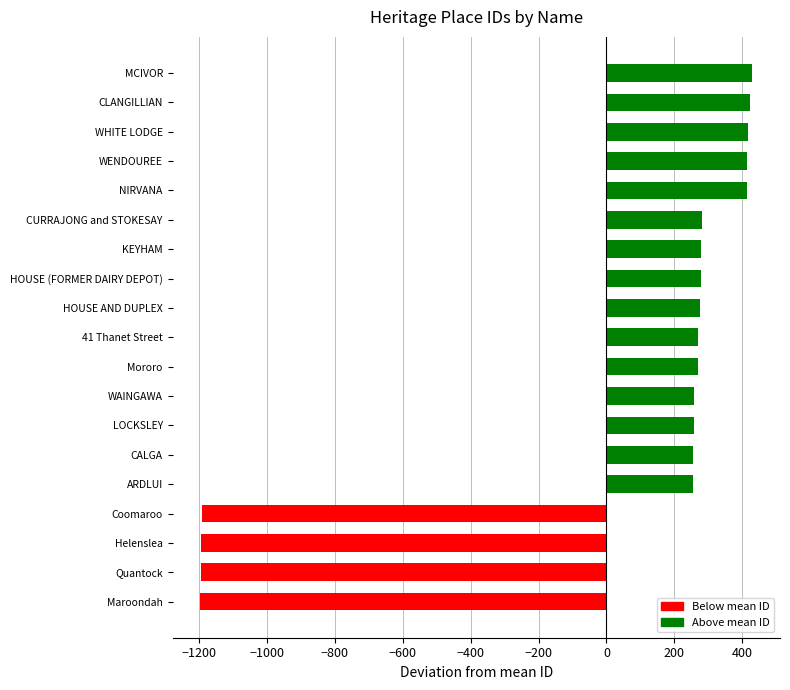

Does the chart contain stacked bars?

No